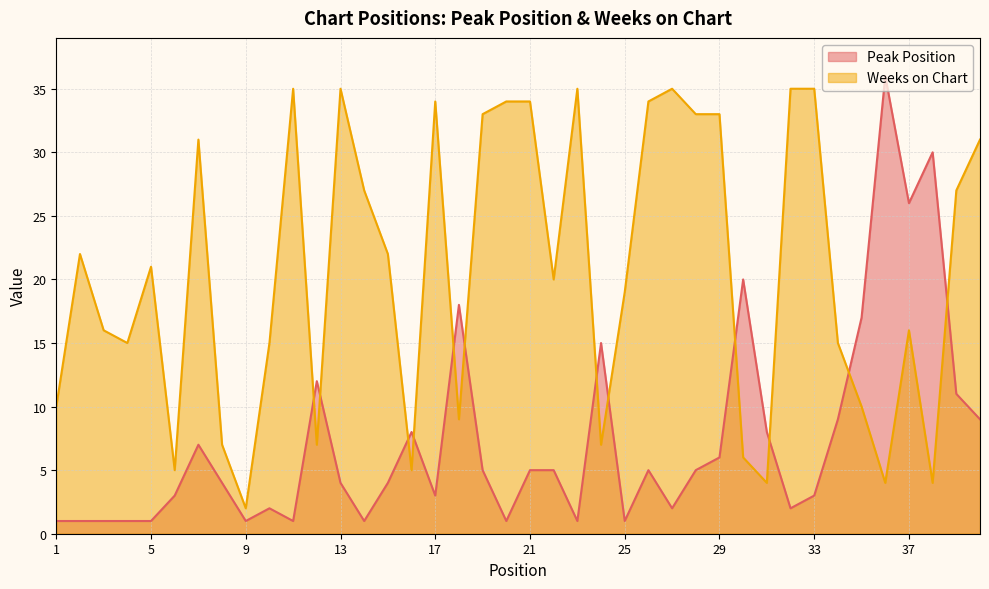

What are all the series names shown in the legend?

Peak Position, Weeks on Chart